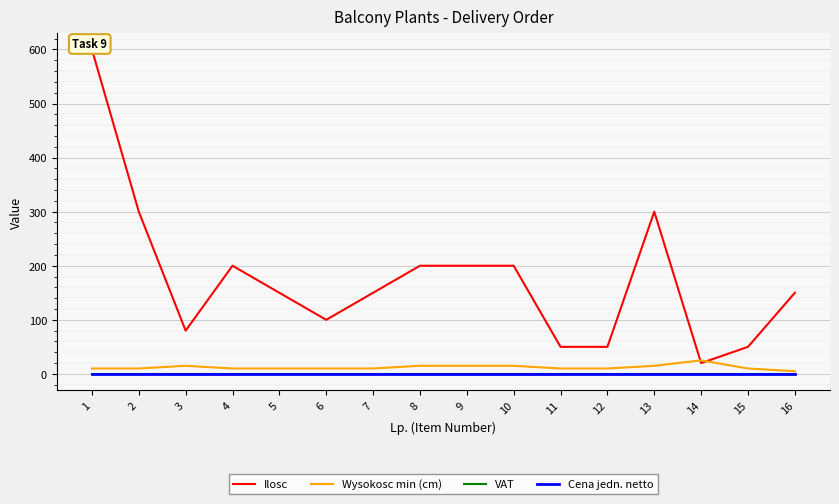

True or false: Wysokosc min (cm) and VAT cross at least once.

False